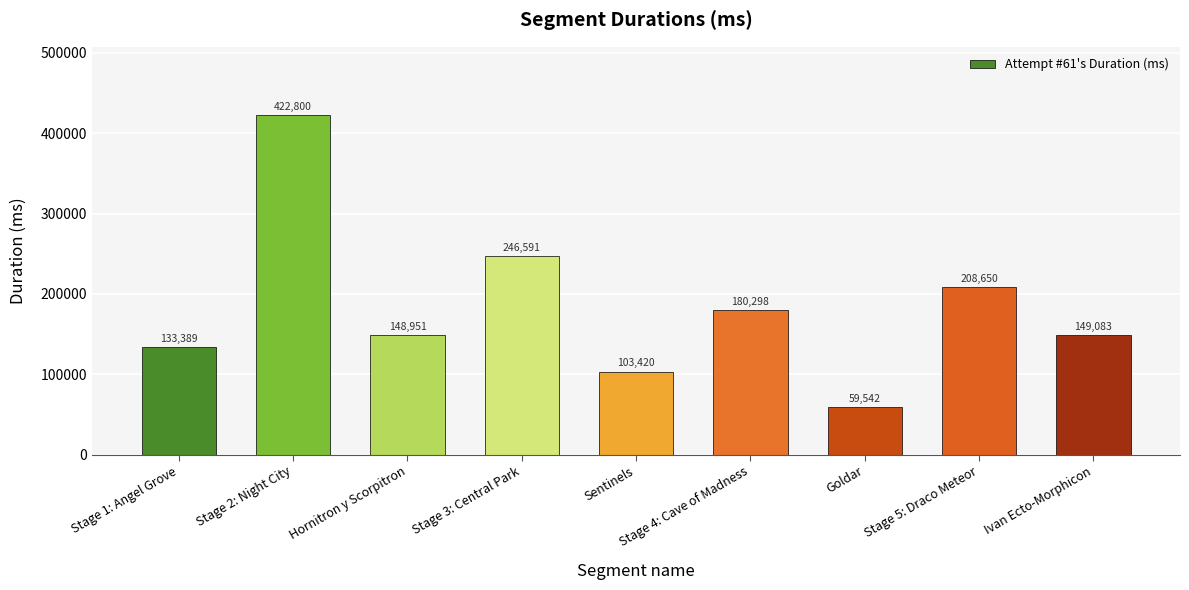

What is the average value?

183636